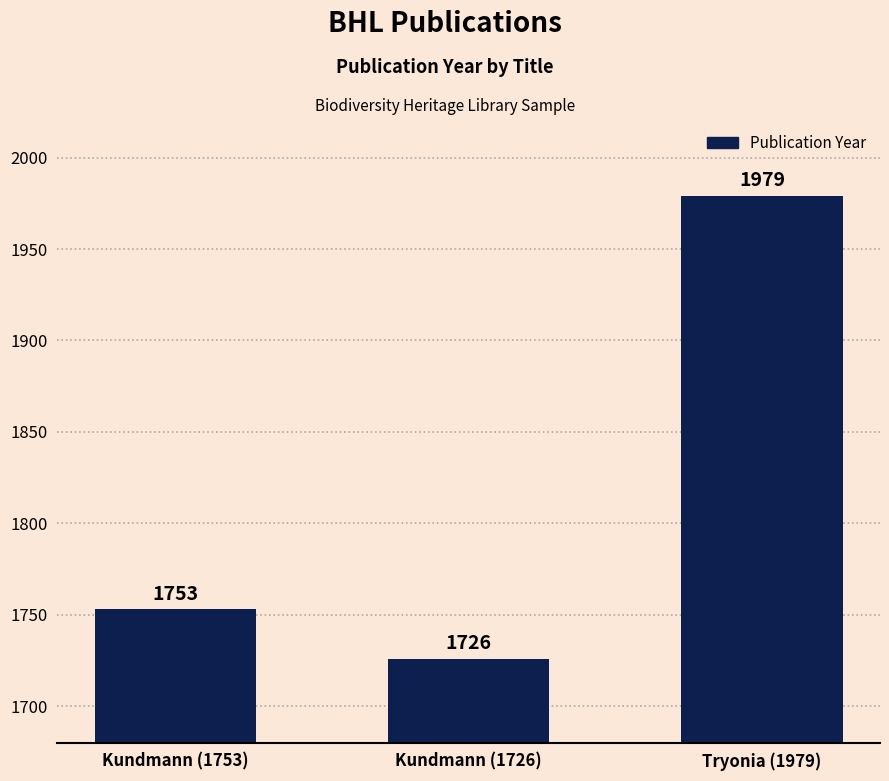

Does the chart contain stacked bars?

No